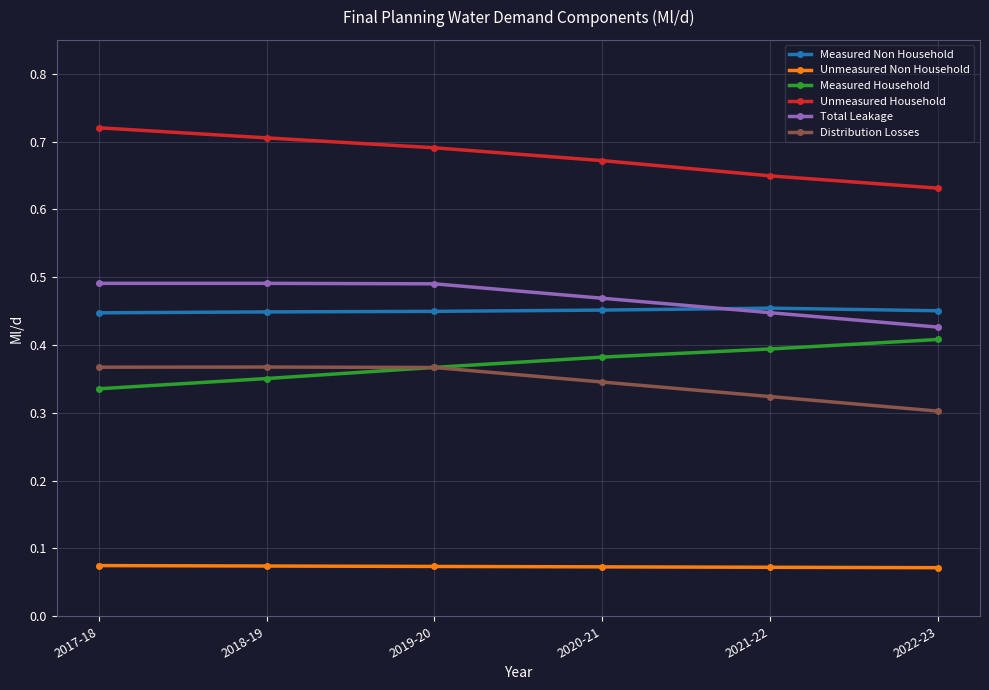

At how many categories does at least one series exceed 0?

6